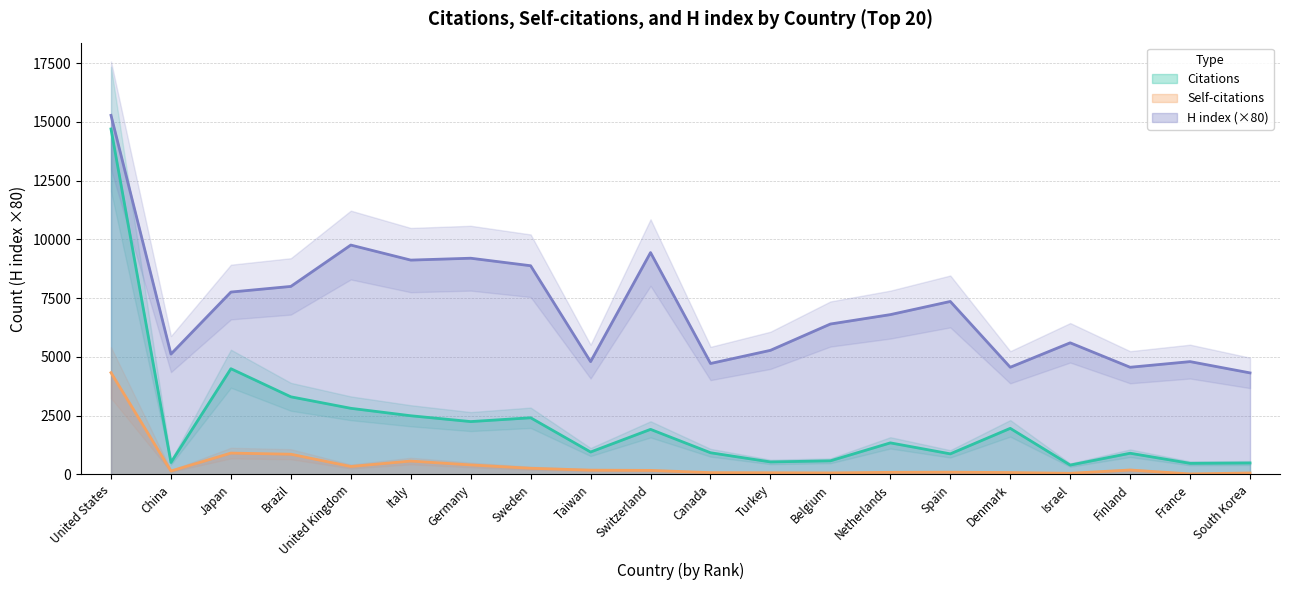

What is the difference between the H index values at Japan and Belgium?

1360